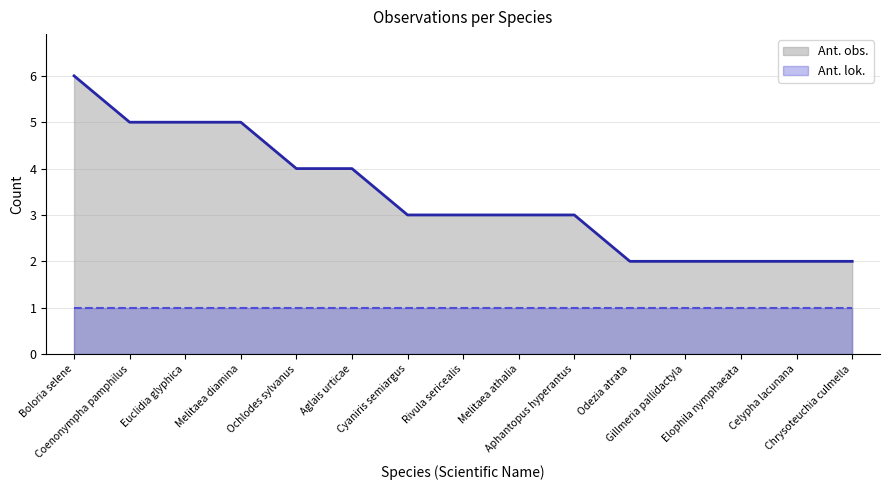

What is the difference between the maximum and minimum values?

4